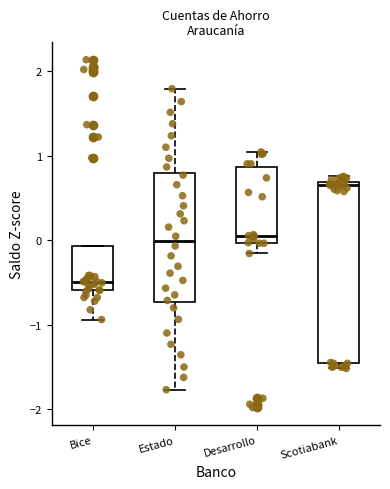

Reading left to right, transcribe this box plot: for each box, give where its median line is, the range the box spans, and where its two whiskers end, as read against the y-axis. The values are not printed on the chart, so give them approximately, as read against the axis.

Bice: median -0.5, box -0.6 to -0.1, whiskers -0.9 to -0.1
Estado: median 0.0, box -0.7 to 0.8, whiskers -1.8 to 1.8
Desarrollo: median 0.1, box 0.0 to 0.9, whiskers -0.2 to 1.0
Scotiabank: median 0.7 (just below the box's upper edge), box -1.5 to 0.7, whiskers -1.5 (just below the box's lower edge) to 0.8